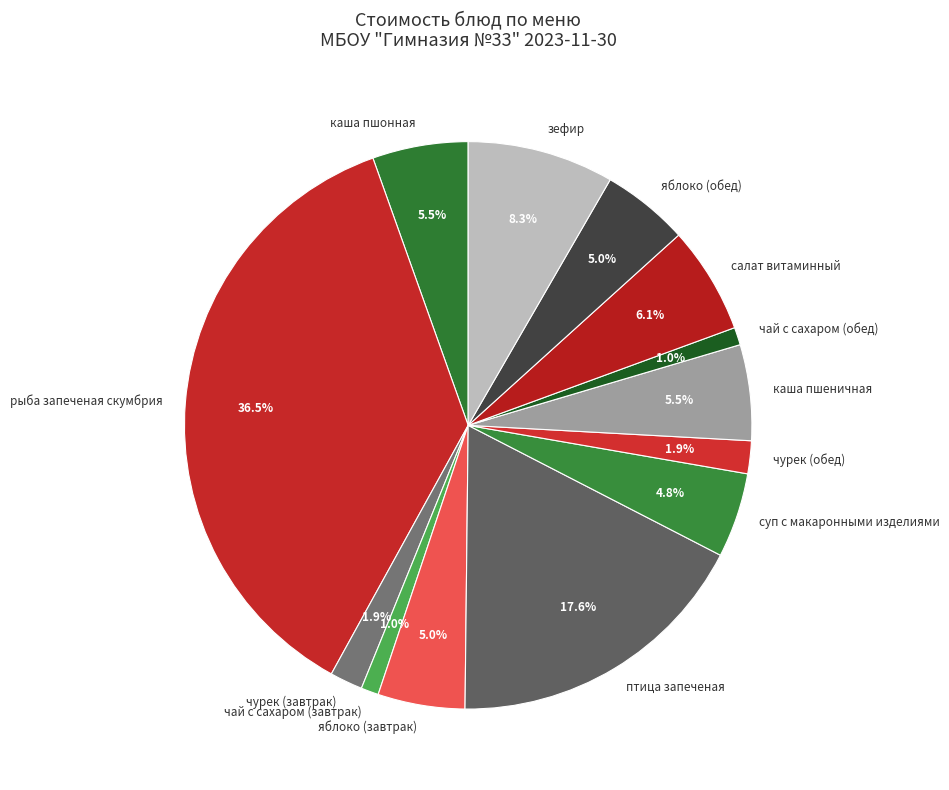

To the nearest percent, what percentage of the pie is чай с сахаром (завтрак)?

1%